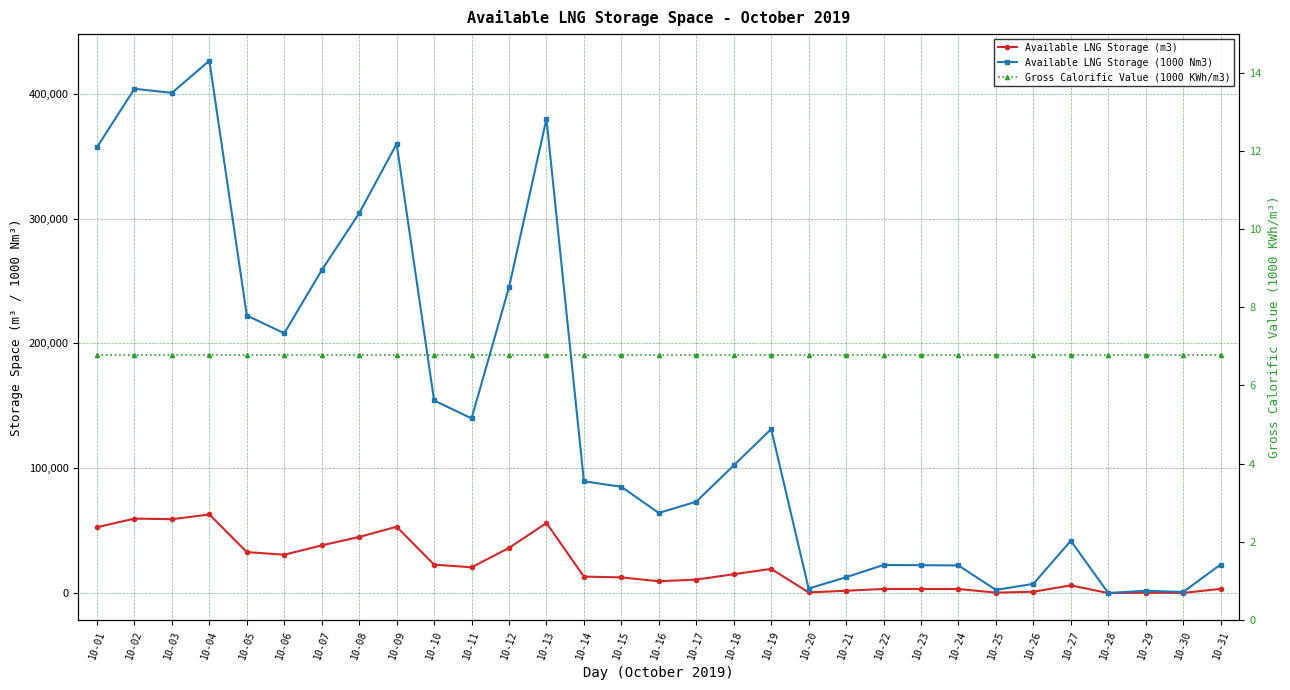

How many lines are shown in the chart?

3